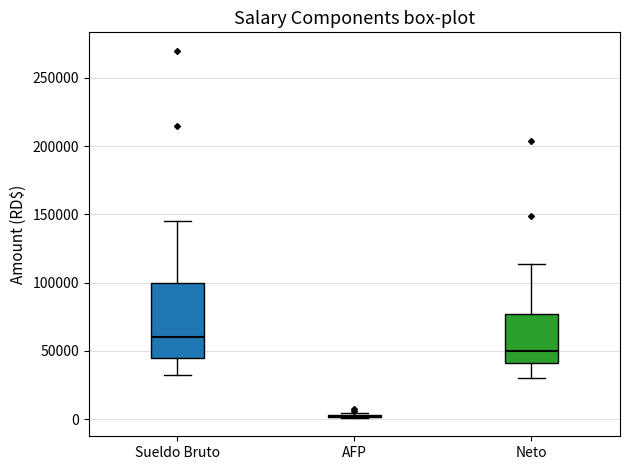

Reading left to right, transcribe this box plot: for each box, give where its median line is, the range the box spans, and where its two whiskers end, as read against the y-axis. The values are not printed on the chart, so give them approximately, as read against the axis.

Sueldo Bruto: median 60000, box 45000 to 100000, whiskers 30000 to 145000
AFP: box collapsed to a line at 0, whiskers 0 to 5000
Neto: median 50000, box 40000 to 75000, whiskers 30000 to 115000